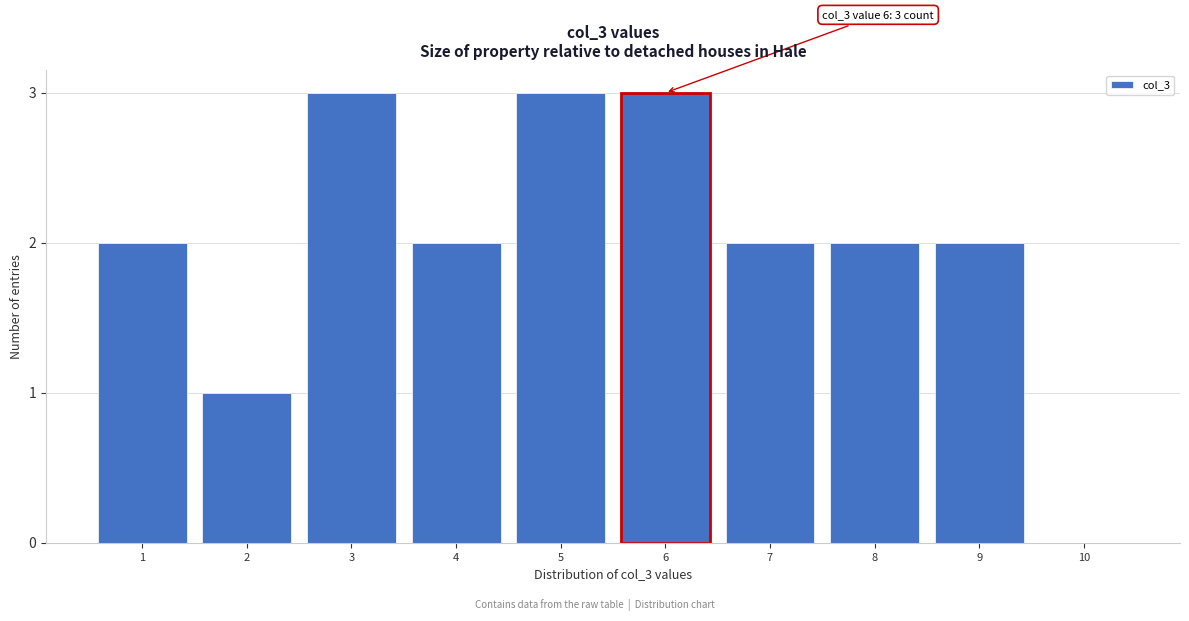

Reading left to right, transcribe all the data shown in this chart.

1=2	2=1	3=3	4=2	5=3	6=3	7=2	8=2	9=2	10=0